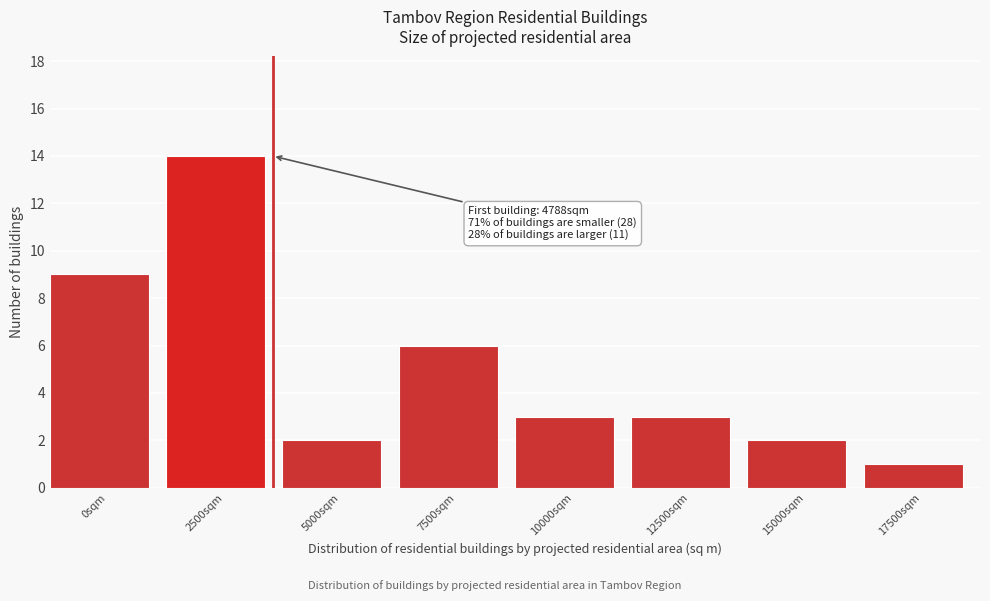

Reading left to right, extract all data points from this chart.

9	14	2	6	3	3	2	1